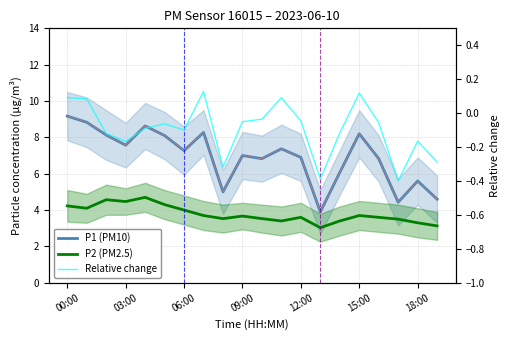

Which series has the largest range (max minus min)?

P1 (PM10)